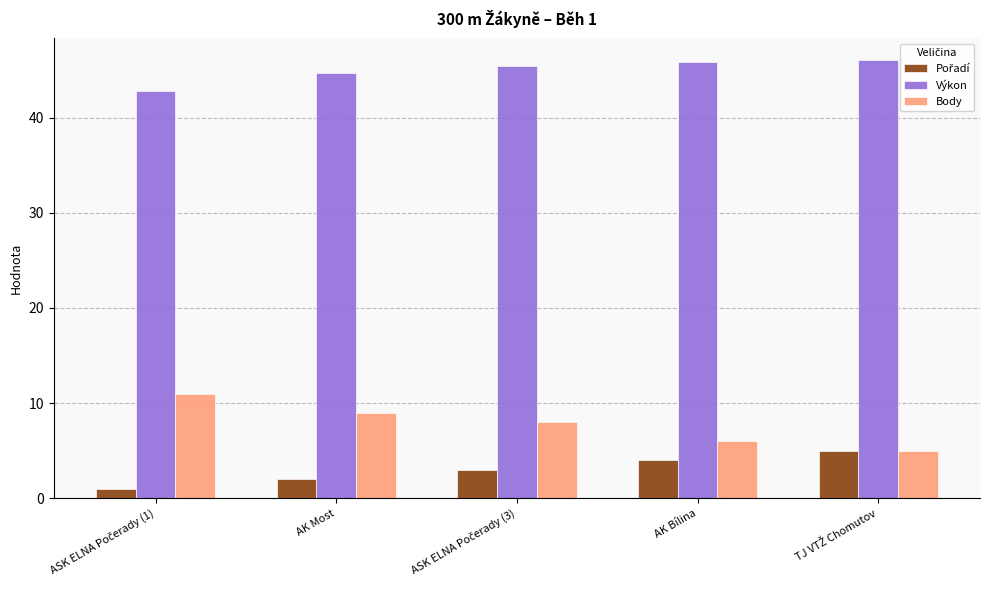

What is the highest value of the Výkon series?

46.0